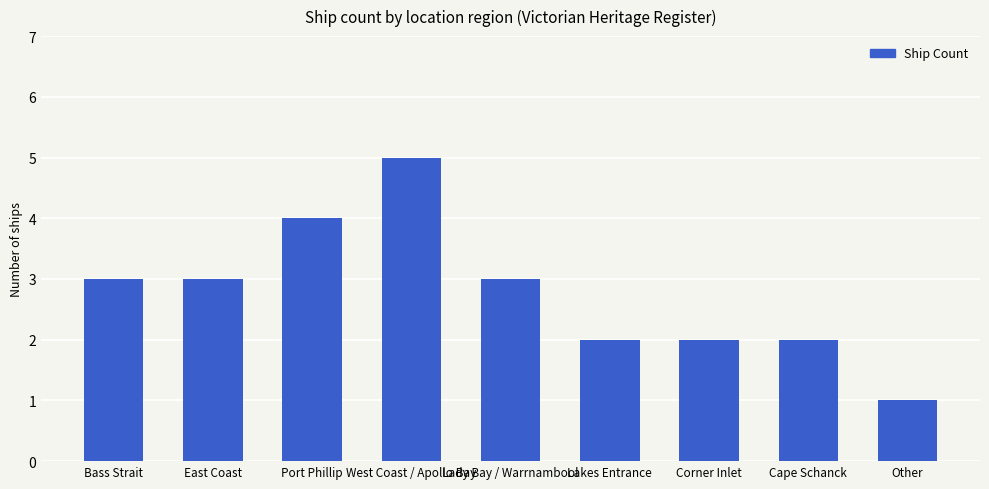

The value at Lady Bay / Warrnambool is 3. True or false?

True